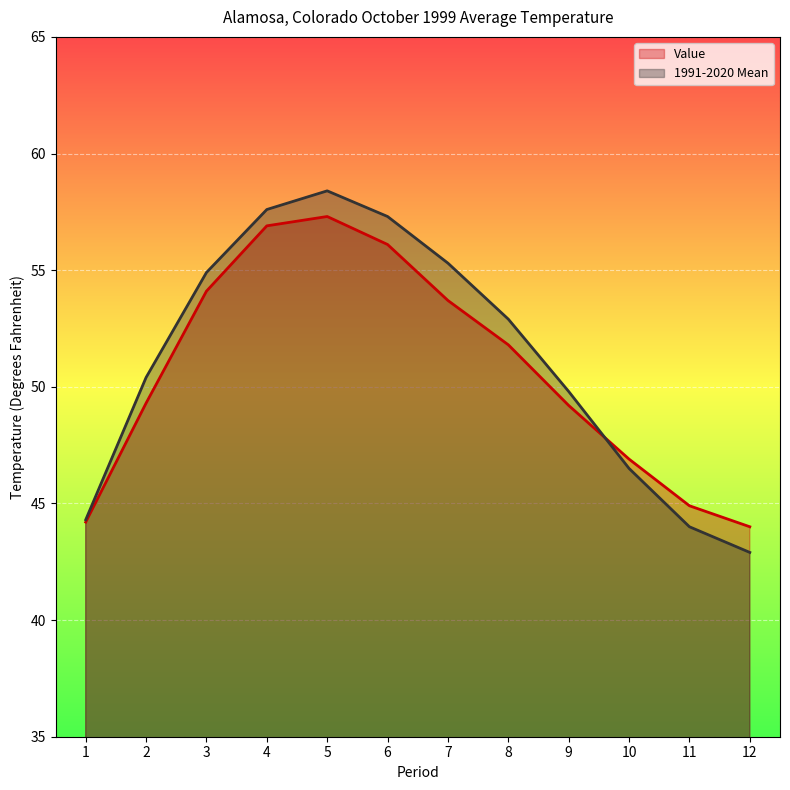

The value of 1991-2020 Mean at 11 is 44.0. True or false?

True